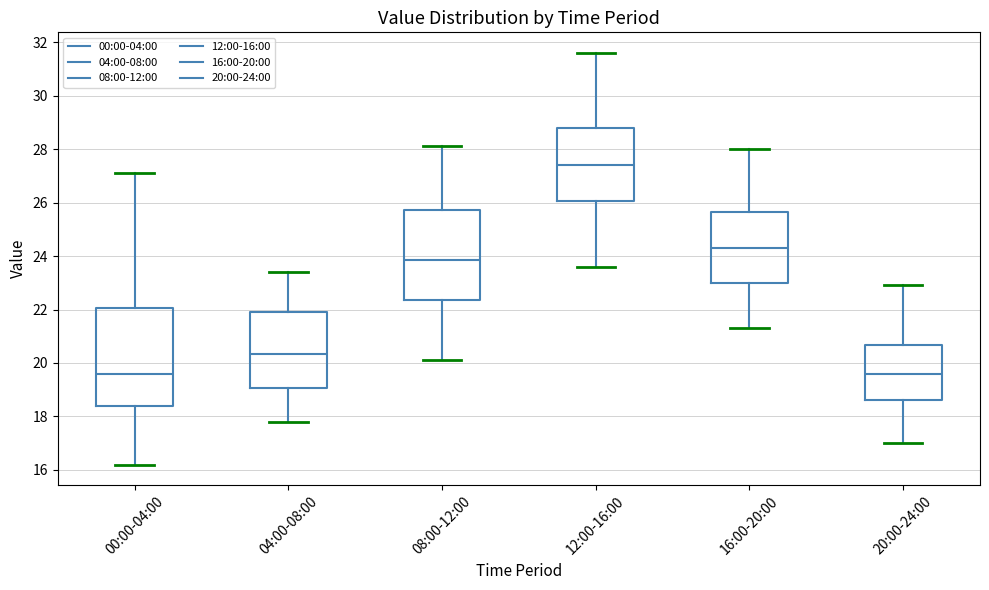

Which box is the tallest, from its lower edge to its upper edge?

00:00-04:00